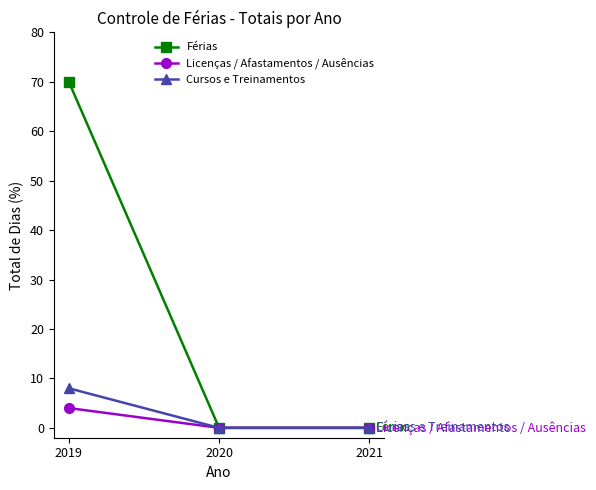

What is the difference between the Férias values at 2019 and 2021?

70